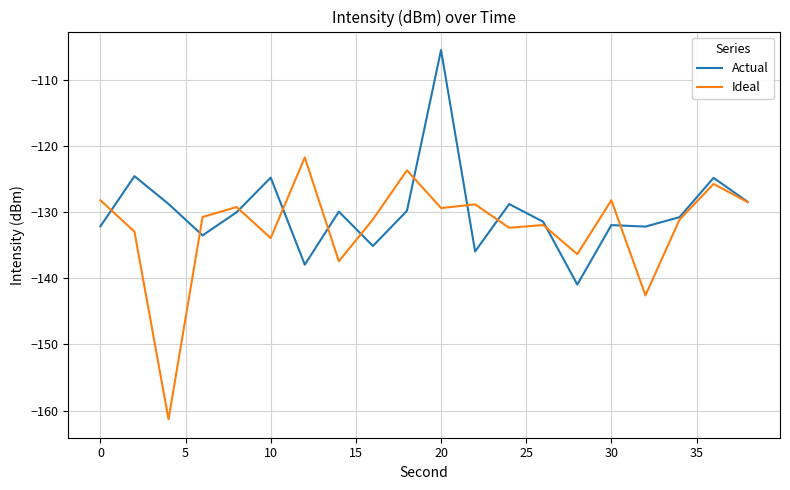

What is the greatest value displayed?

-105.5